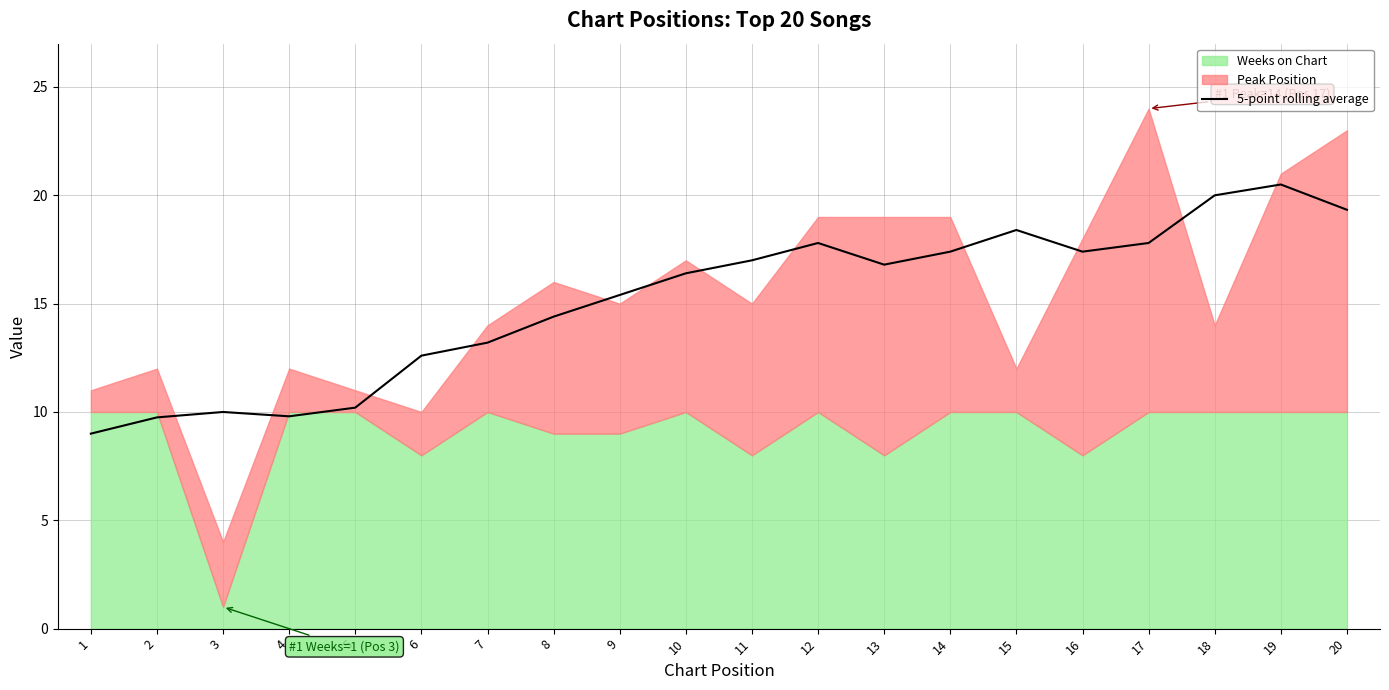

The chart shows a value of 24.4 at 12. True or false?

False